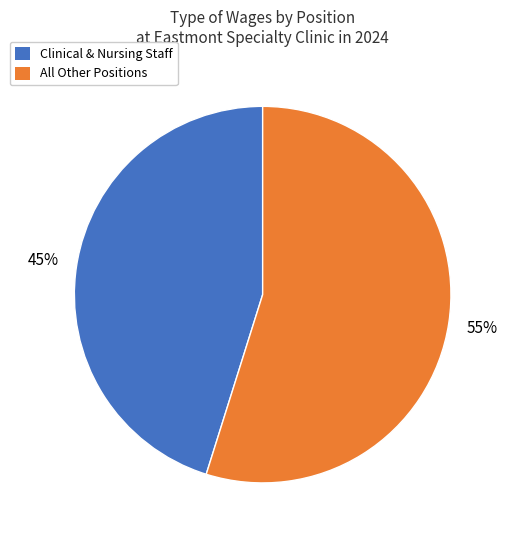

To the nearest percent, what is the average slice percentage?

50%